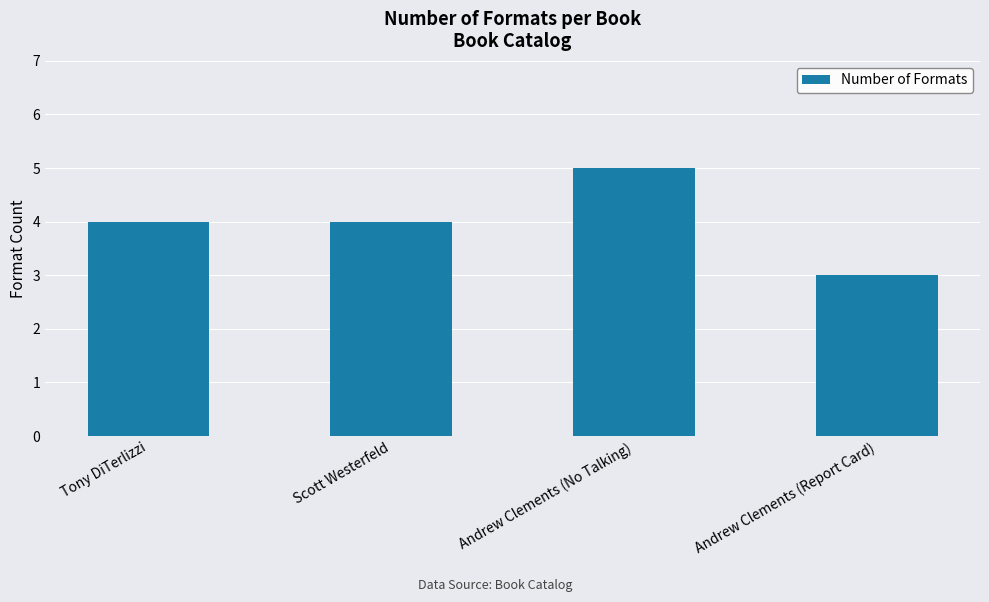

What is the smallest value displayed?

3